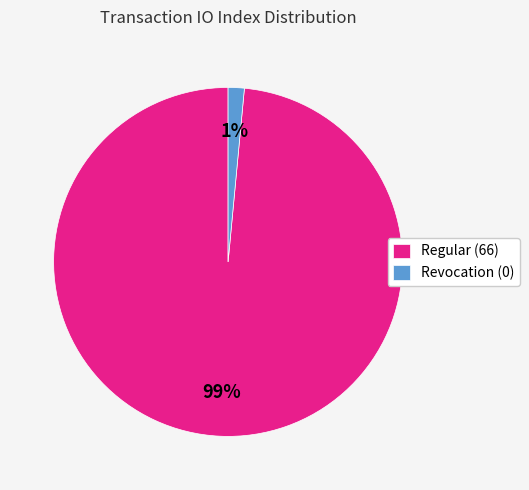

To the nearest percent, what is the average slice percentage?

50%